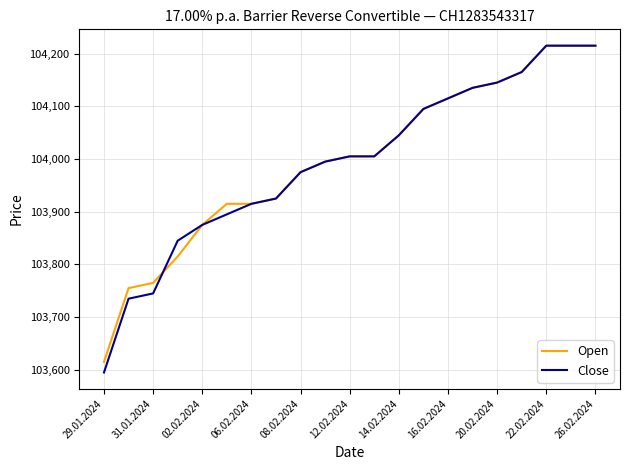

What is the greatest value displayed?

104215